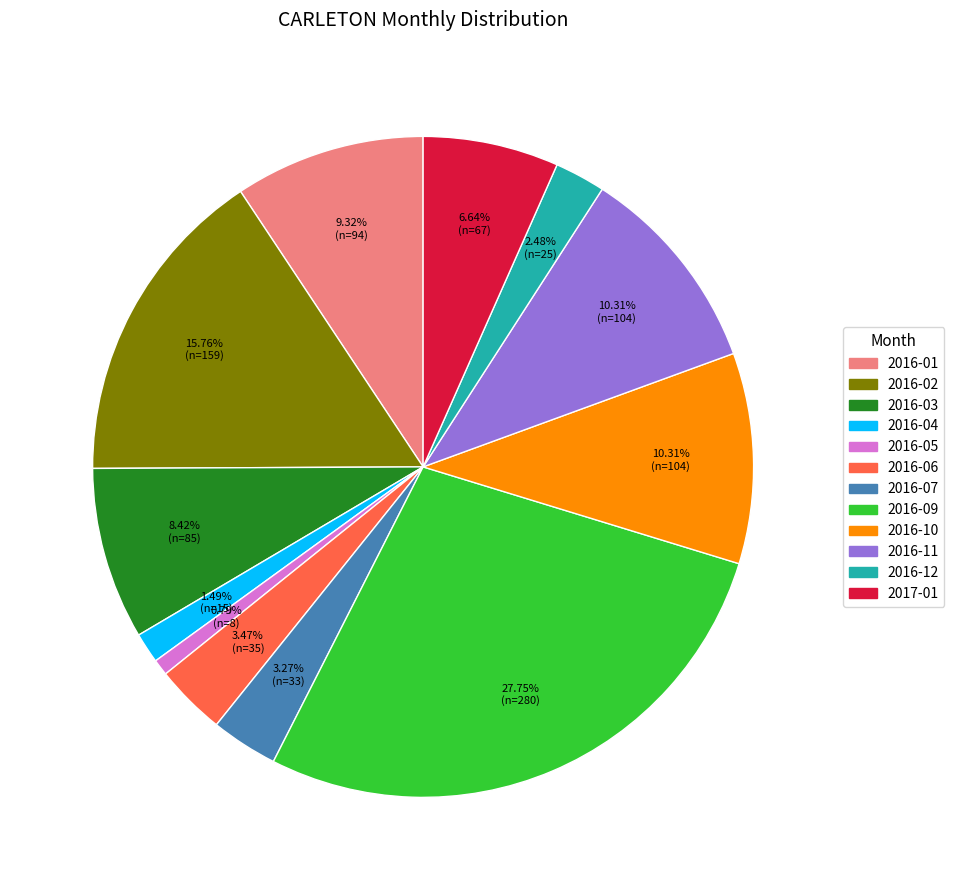

To the nearest percent, what is the combined percentage of 2016-01 and 2016-09?

37%